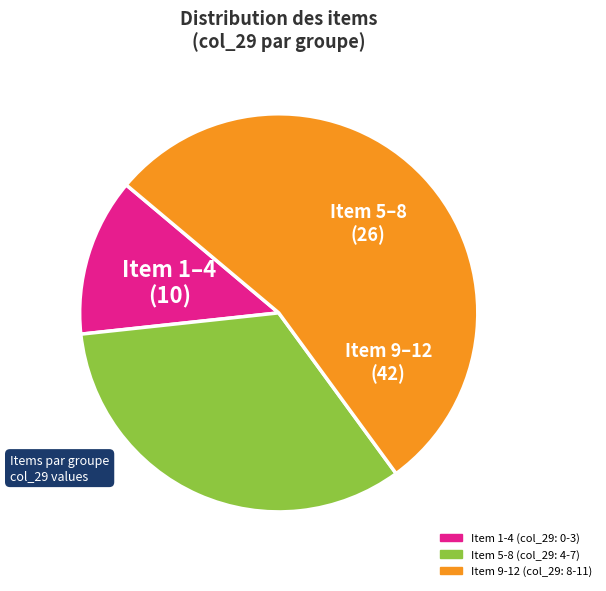

Is there a majority slice in this chart?

Yes